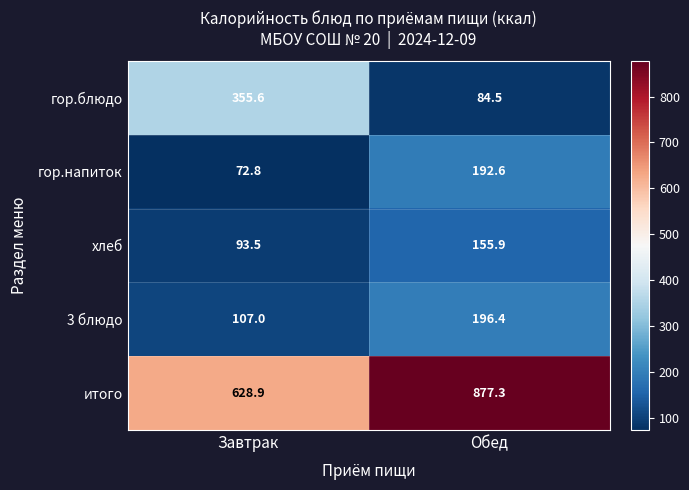

Rank the series by their maximum value, from highest to lowest.

итого, гор.блюдо, 3 блюдо, гор.напиток, хлеб